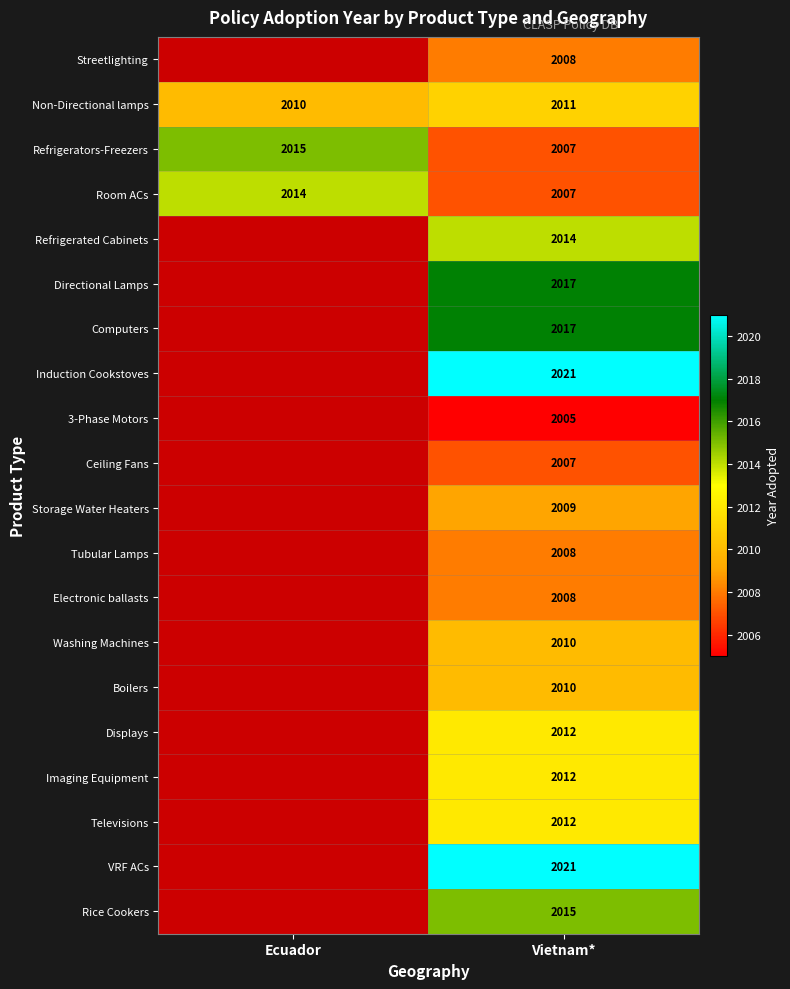

Is it true that Refrigerated Cabinets equals 948 at Vietnam*?

False